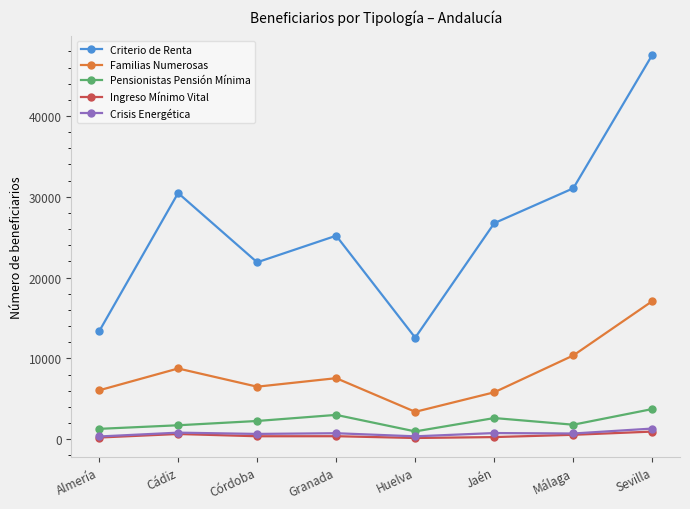

What is the average value of the Familias Numerosas series?

8183